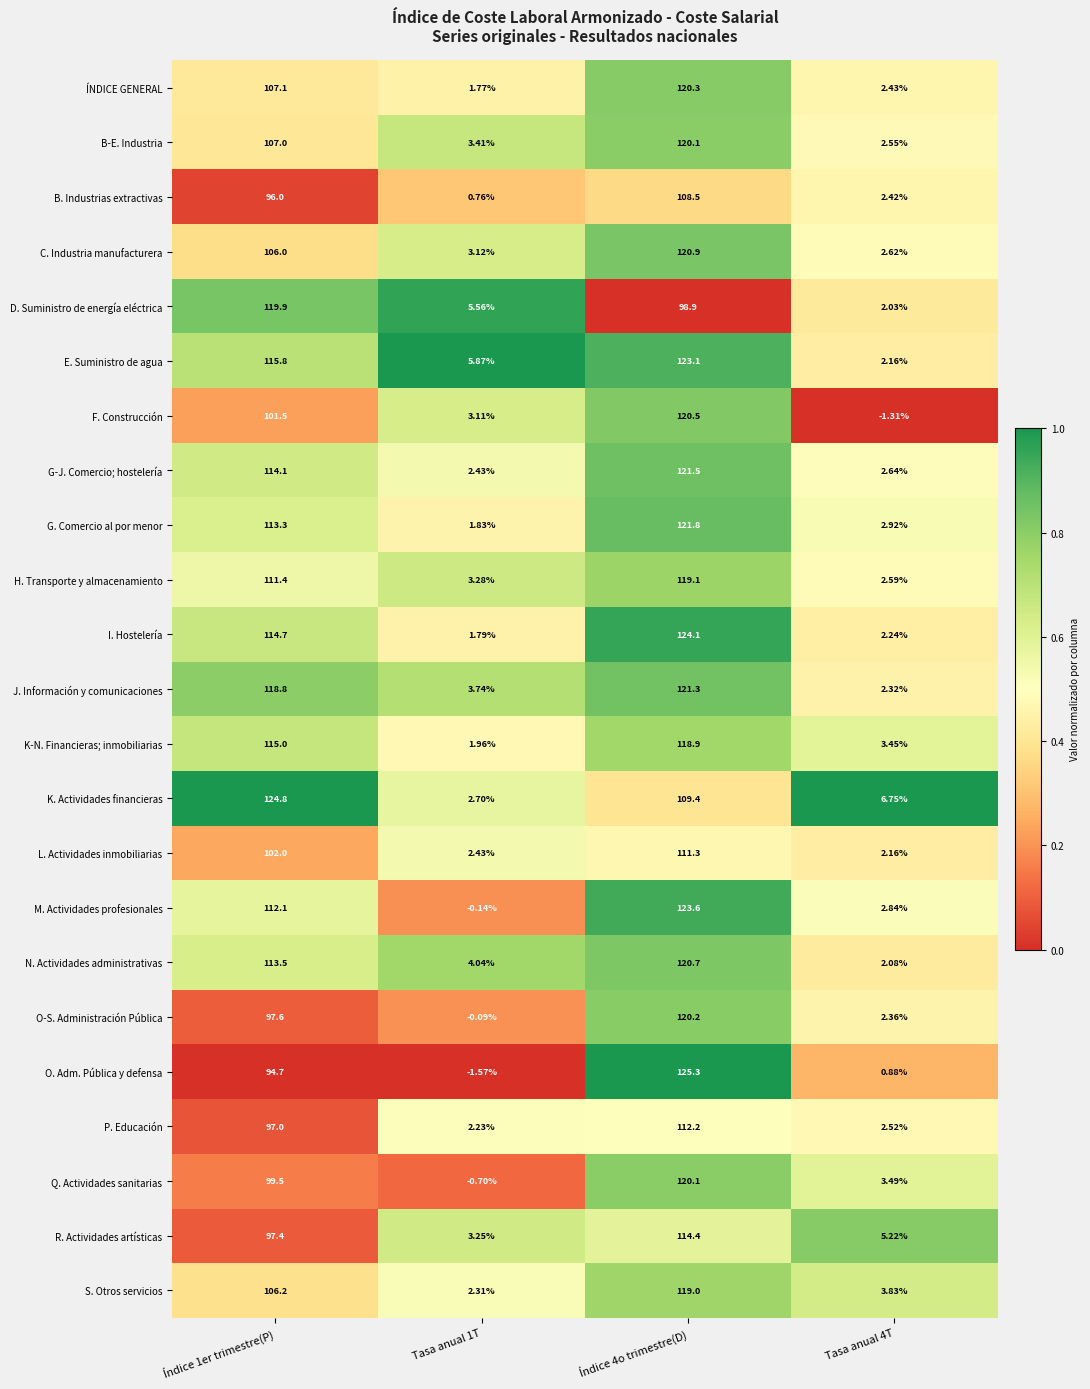

Which series changed the most between Índice 4o trimestre(D) and Tasa anual 4T?

O. Adm. Pública y defensa